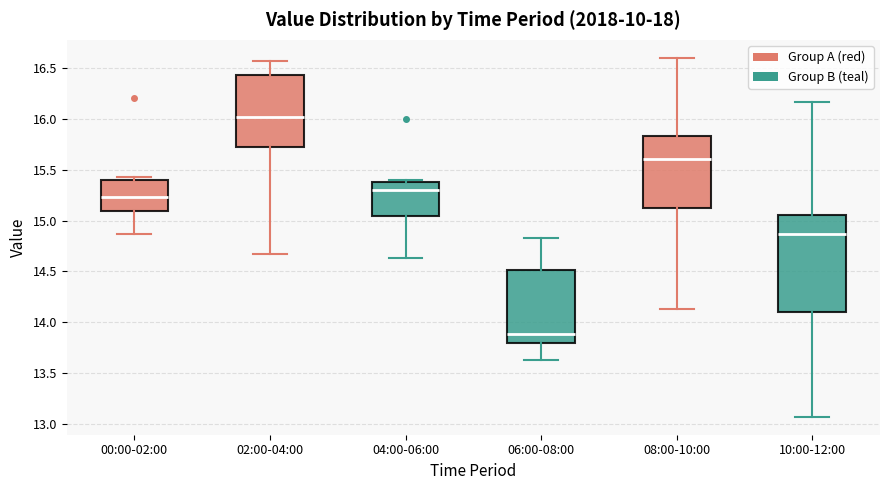

Reading left to right, read every box against the y-axis: the position of its median line, the range the box covers, and the ends of its whiskers. The values are not printed on the chart, so give them approximately, as read against the axis.

00:00-02:00: median 15.25, box 15.10 to 15.40, whiskers 14.85 to 15.45
02:00-04:00: median 16.00, box 15.75 to 16.45, whiskers 14.65 to 16.55
04:00-06:00: median 15.30, box 15.05 to 15.40, whiskers 14.65 to 15.40 (just above the box's upper edge)
06:00-08:00: median 13.90, box 13.80 to 14.50, whiskers 13.65 to 14.85
08:00-10:00: median 15.60, box 15.15 to 15.85, whiskers 14.15 to 16.60
10:00-12:00: median 14.85, box 14.10 to 15.05, whiskers 13.05 to 16.15